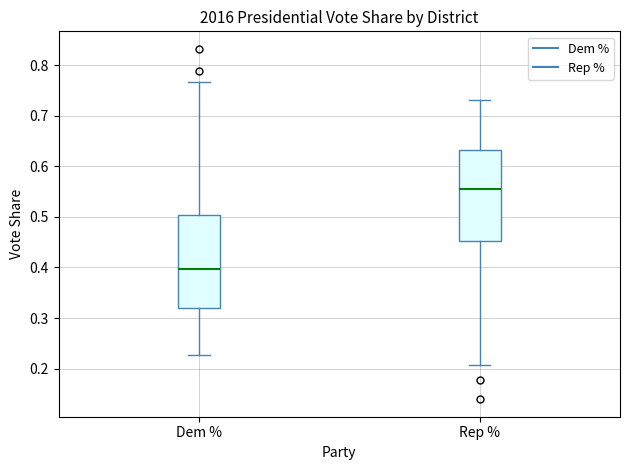

Where does the lower whisker of the box for Rep % end on the y-axis? The values are not printed on the chart, so give them approximately, as read against the axis.

0.21